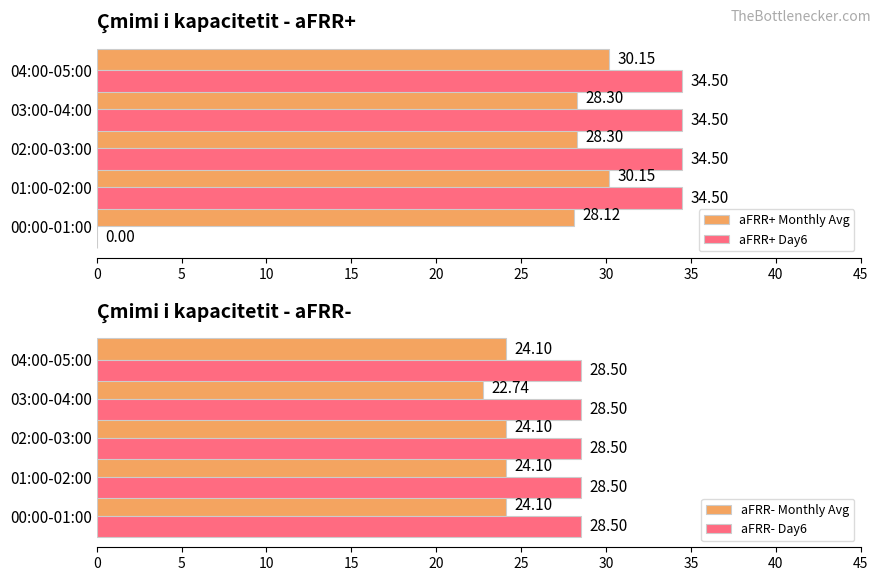

At how many categories does at least one series exceed 7?

5